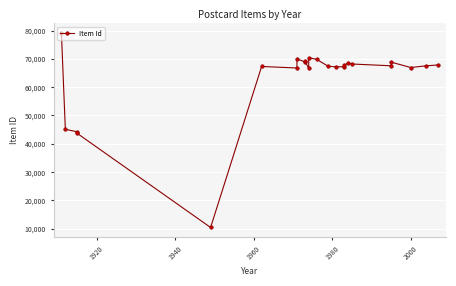

What is the difference between the second highest and minimum values?

59949.6